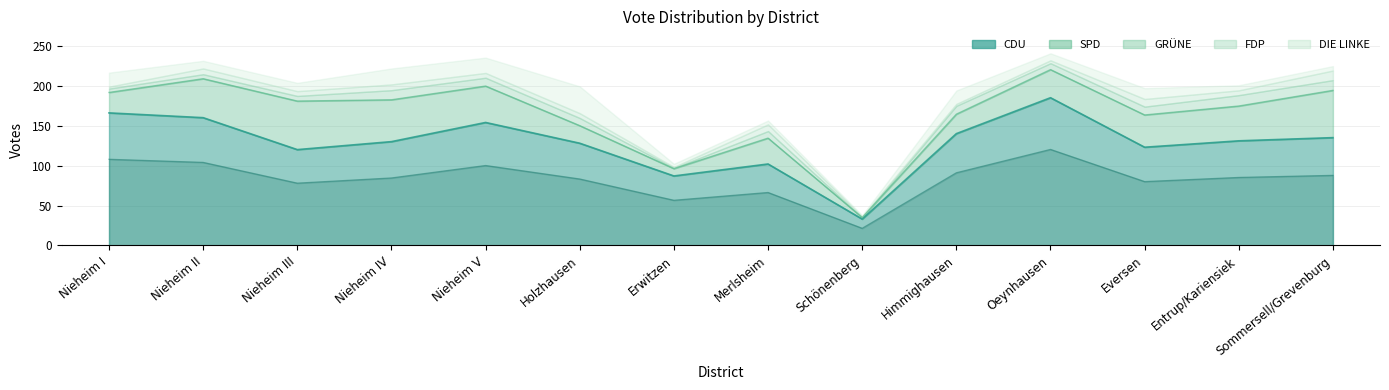

What are all the series names shown in the legend?

CDU, SPD, GRÜNE, FDP, DIE LINKE